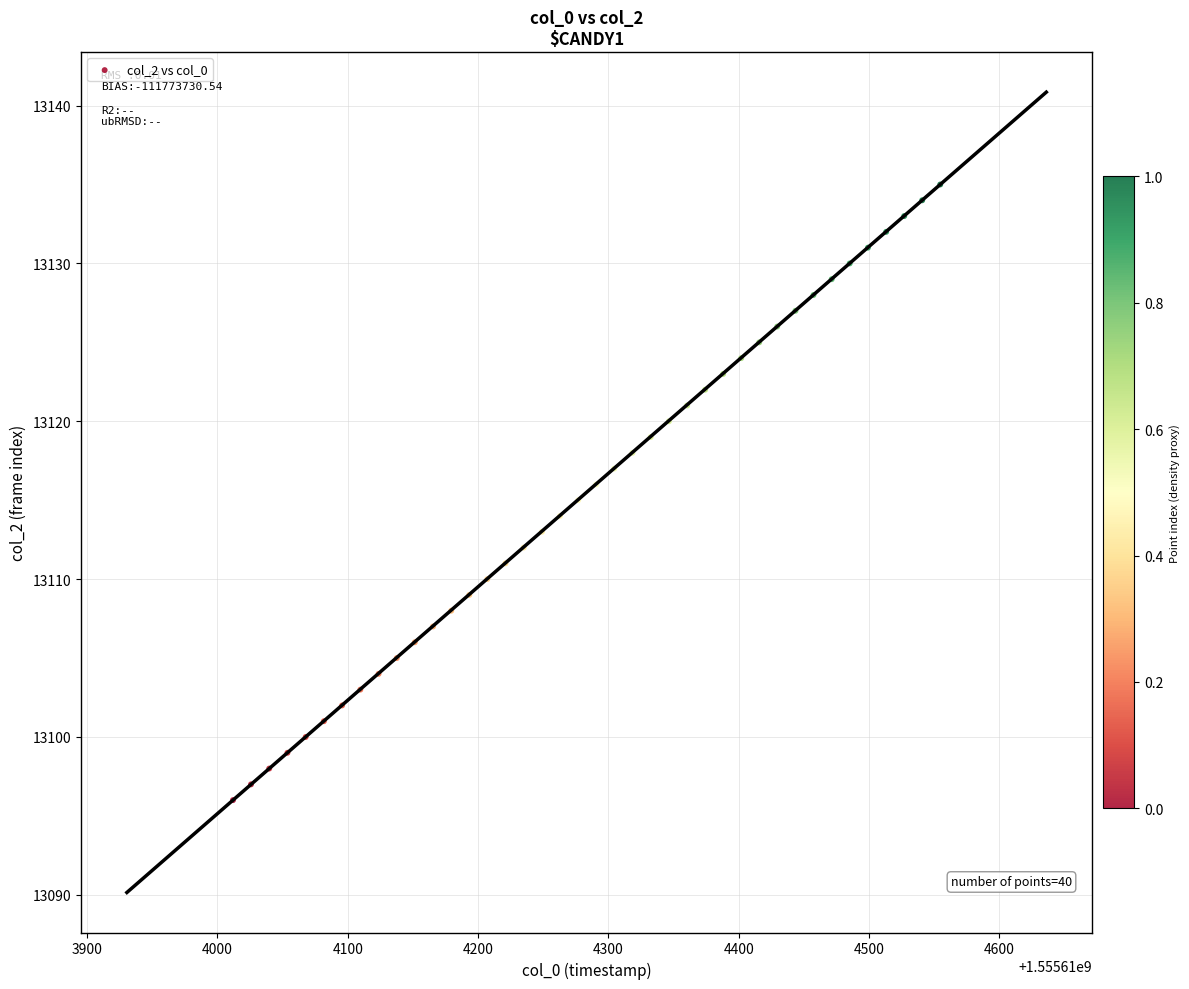

What is the range of Y values (max minus min)?

39